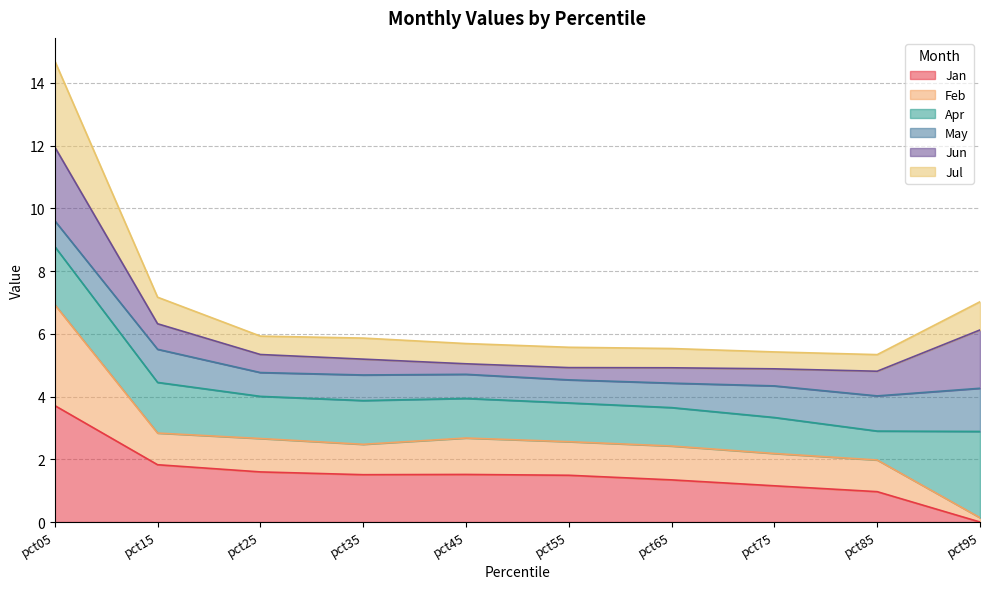

What is the total value across all series at pct15?

7.2